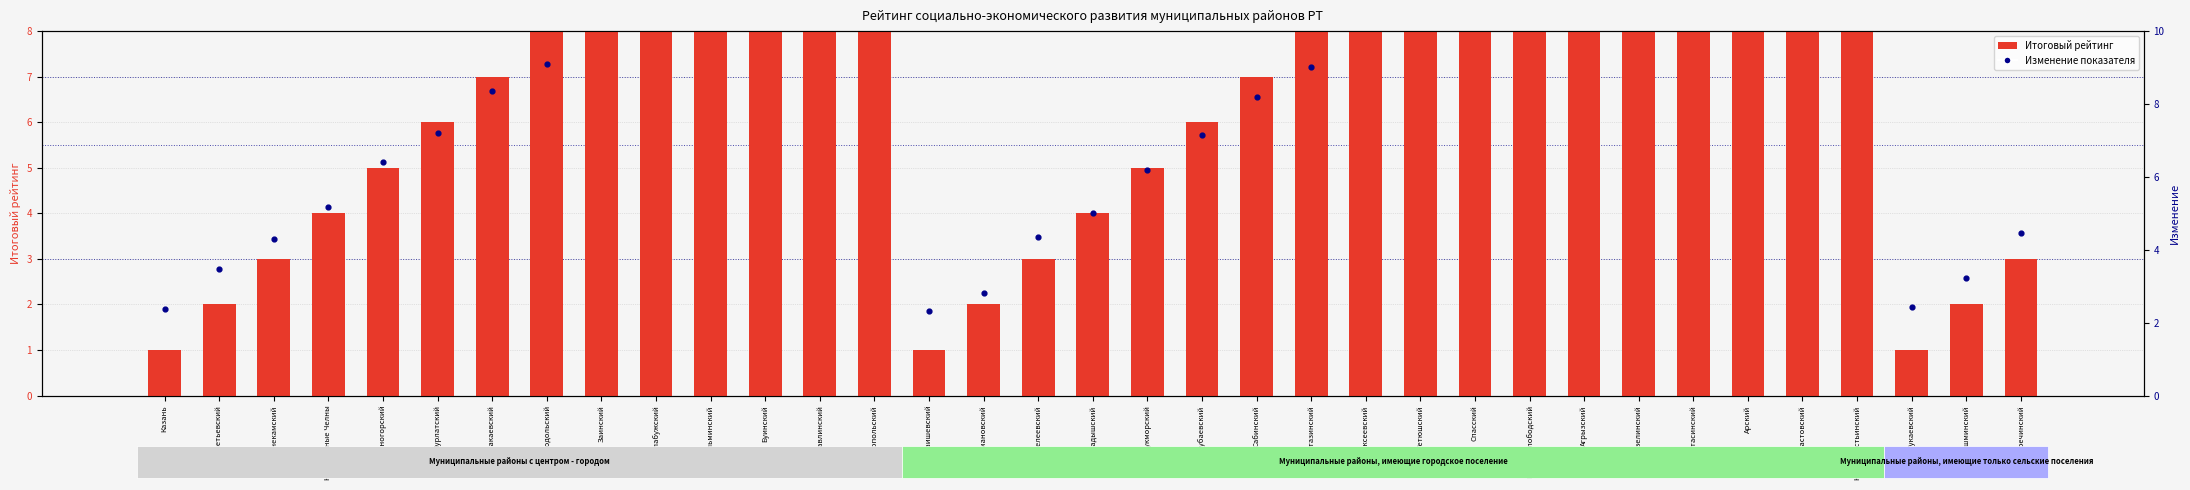

Which series has the largest total across all categories?

Изменение показателя